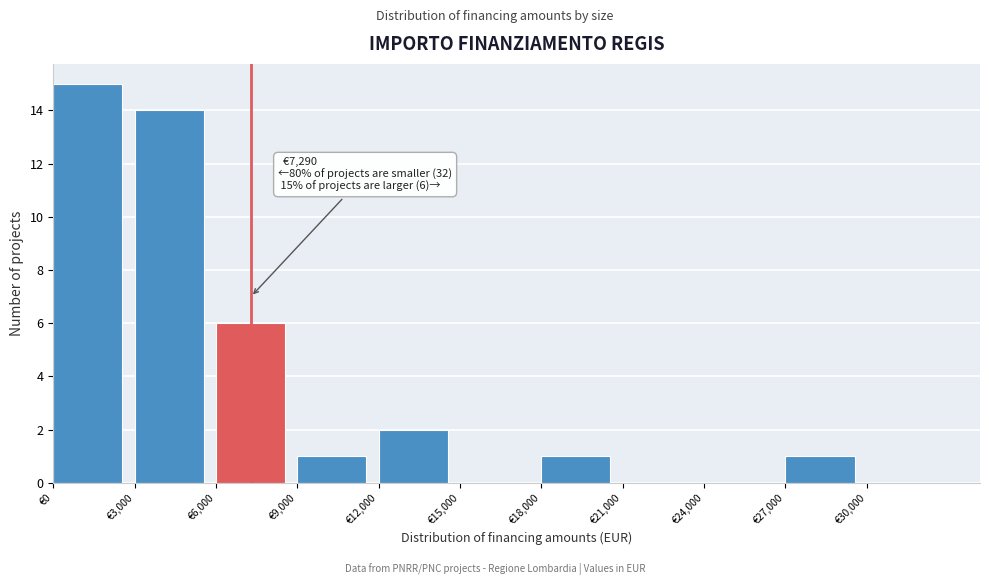

Over which range of the x-axis is the bar tallest?

0 to 3000